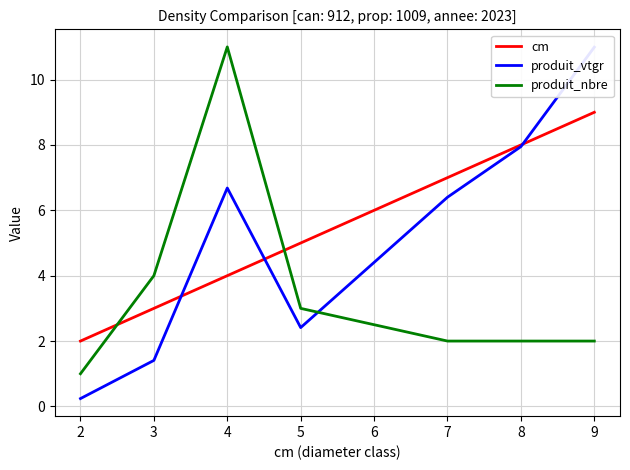

What is the lowest value of the cm series?

2